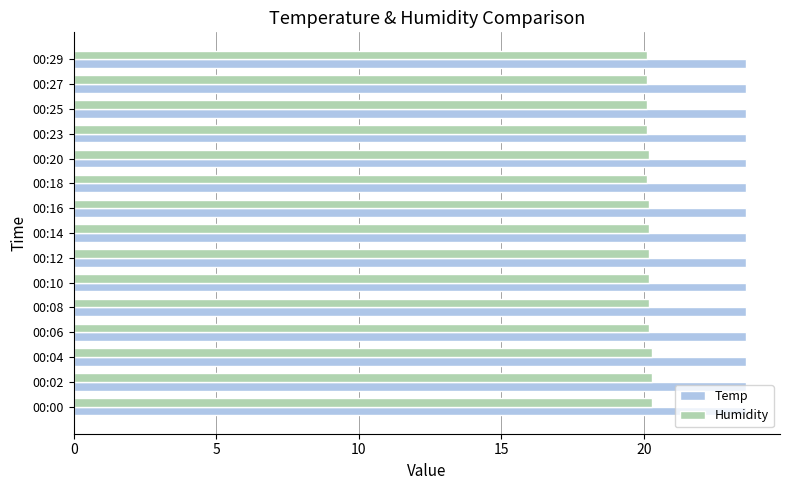

What is the spread (max minus min) of values at 00:04?

3.3